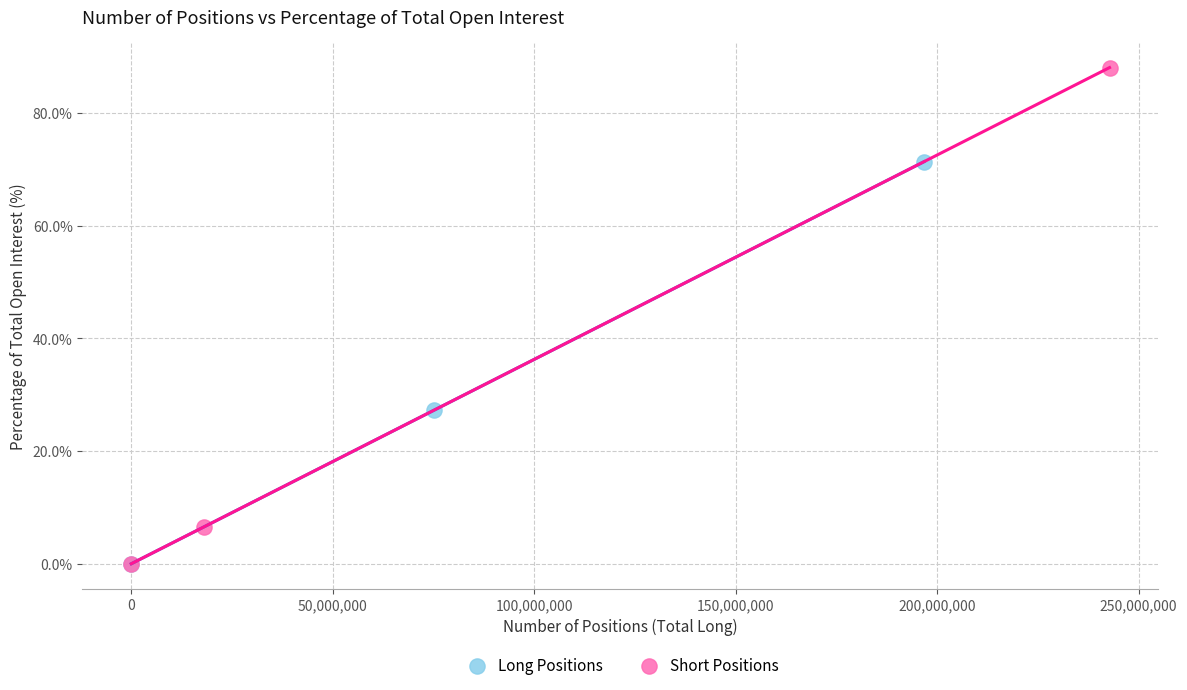

What are all the series names shown in the legend?

Long Positions, Short Positions